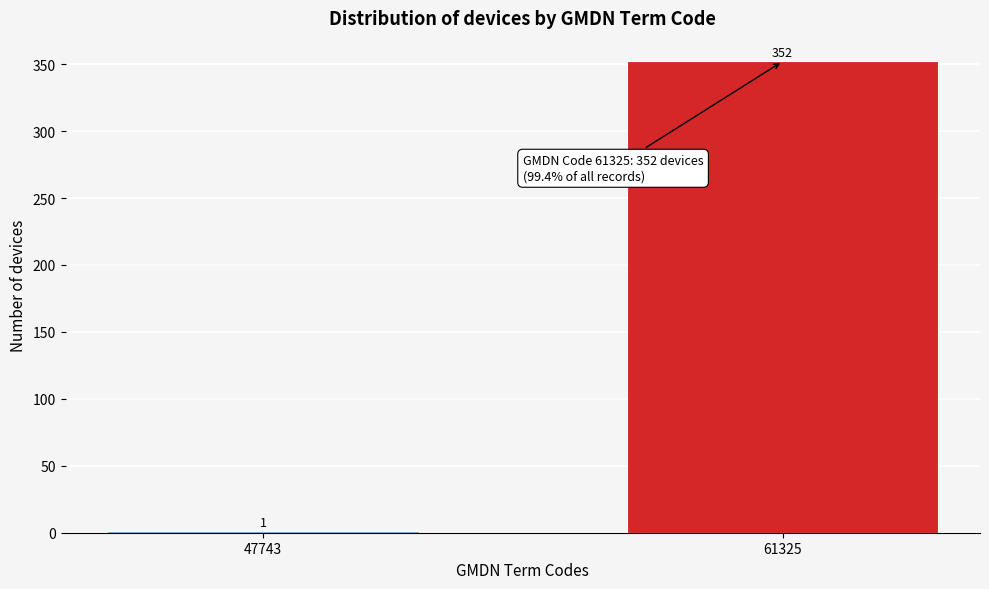

Reading left to right, list all the values displayed in this chart.

47743=1	61325=352